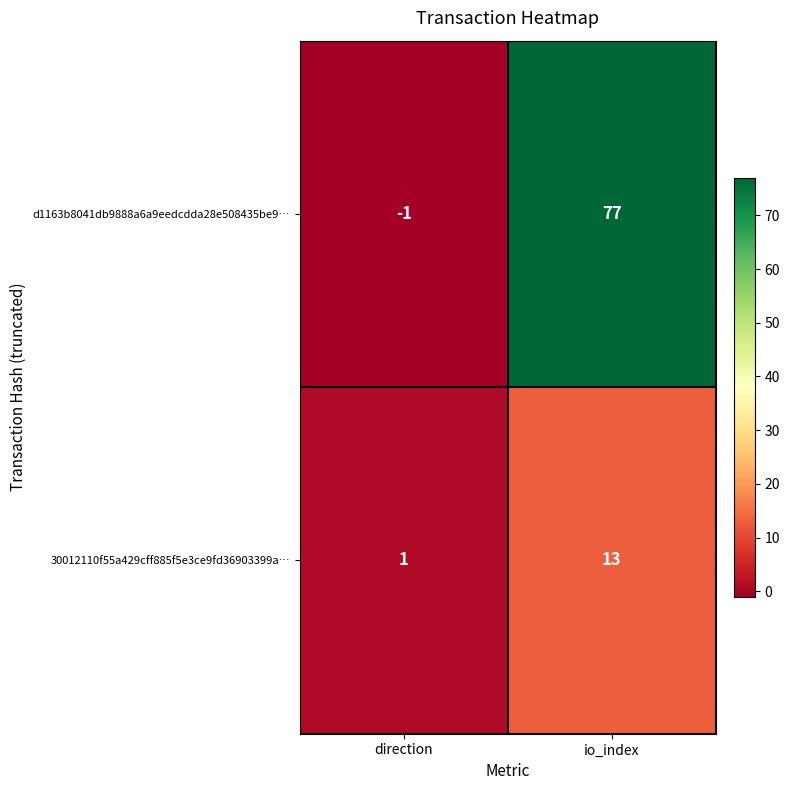

Count the number of categories in the chart.

2